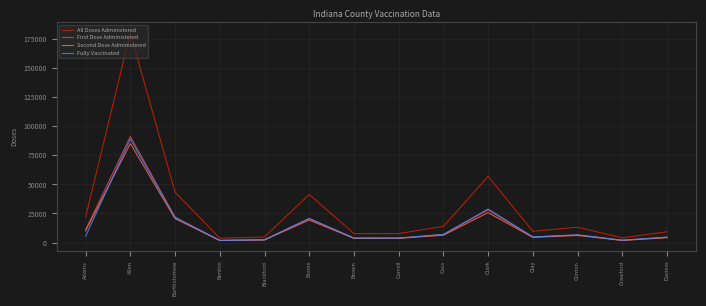

What is the spread (max minus min) of values at Adams?

16510